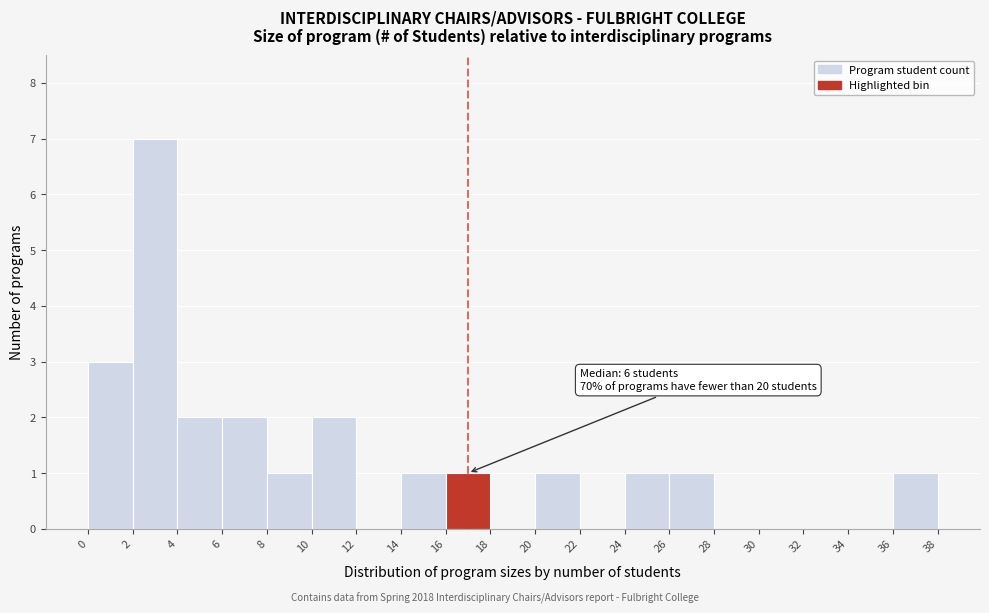

Over which range of the x-axis is the bar tallest?

2 to 4